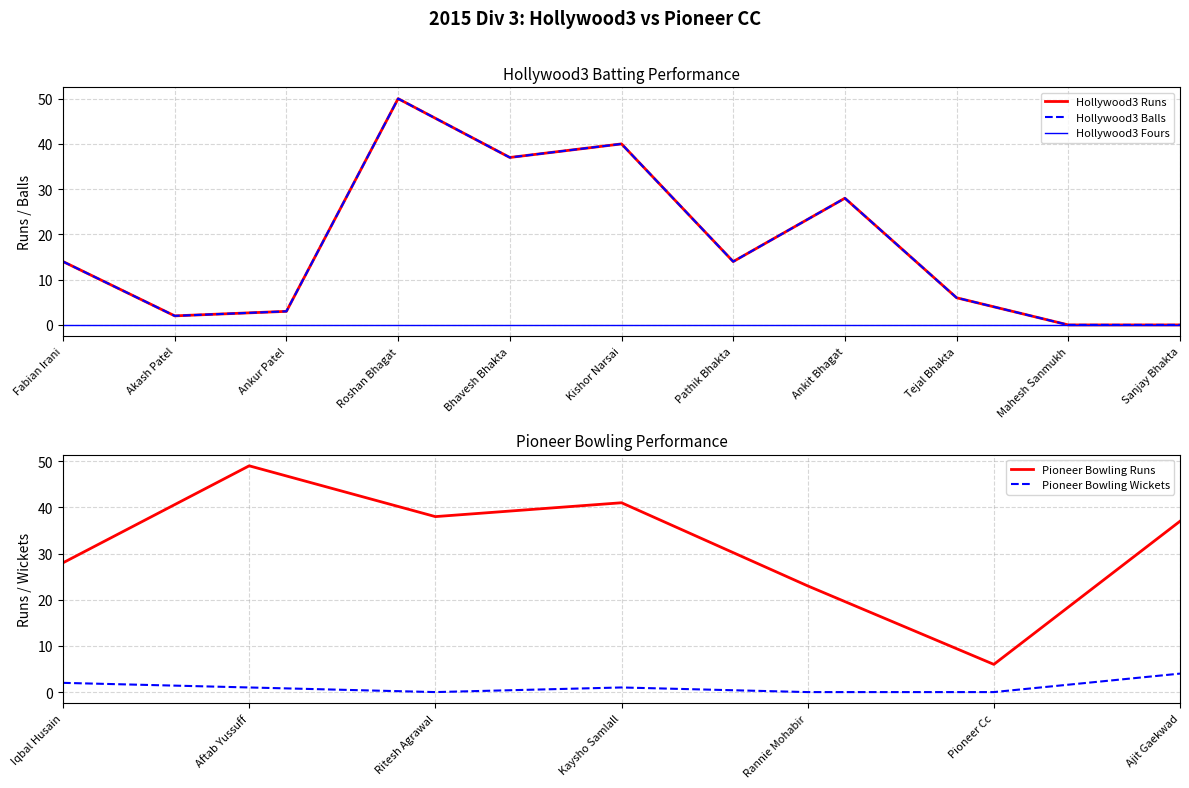

Where is Hollywood3 Balls nearest to the value 25?

Ankit Bhagat